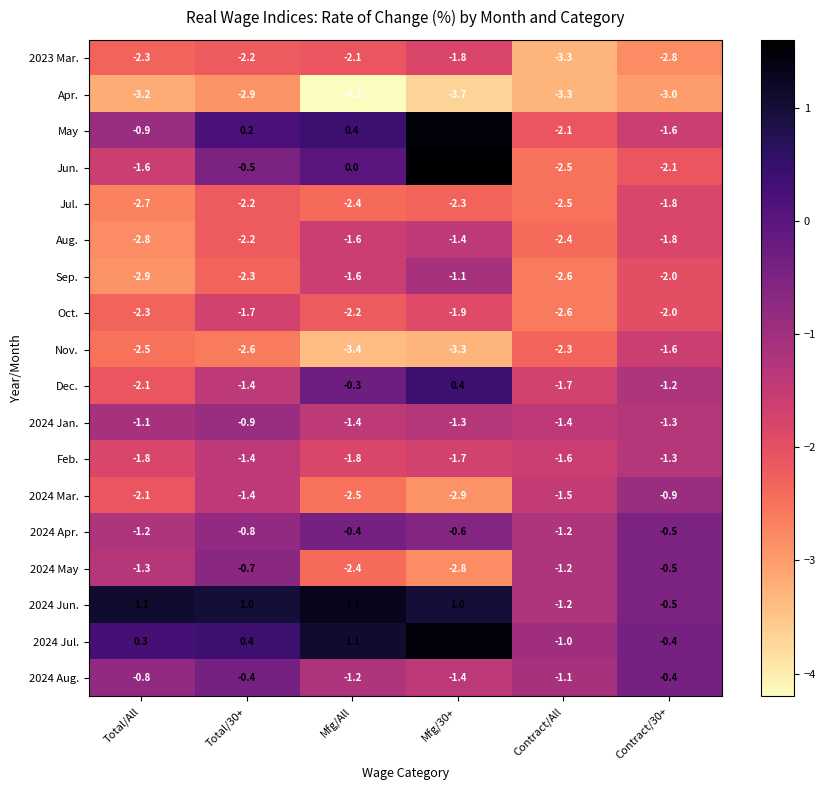

What is the difference between the maximum and minimum values in the 2024 Aug. series?

1.0